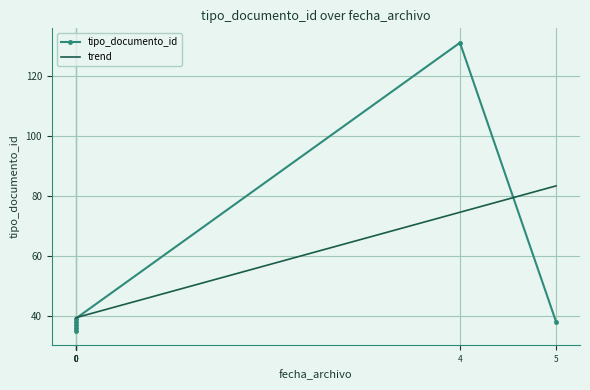

What is the highest value of the trend series?

83.2